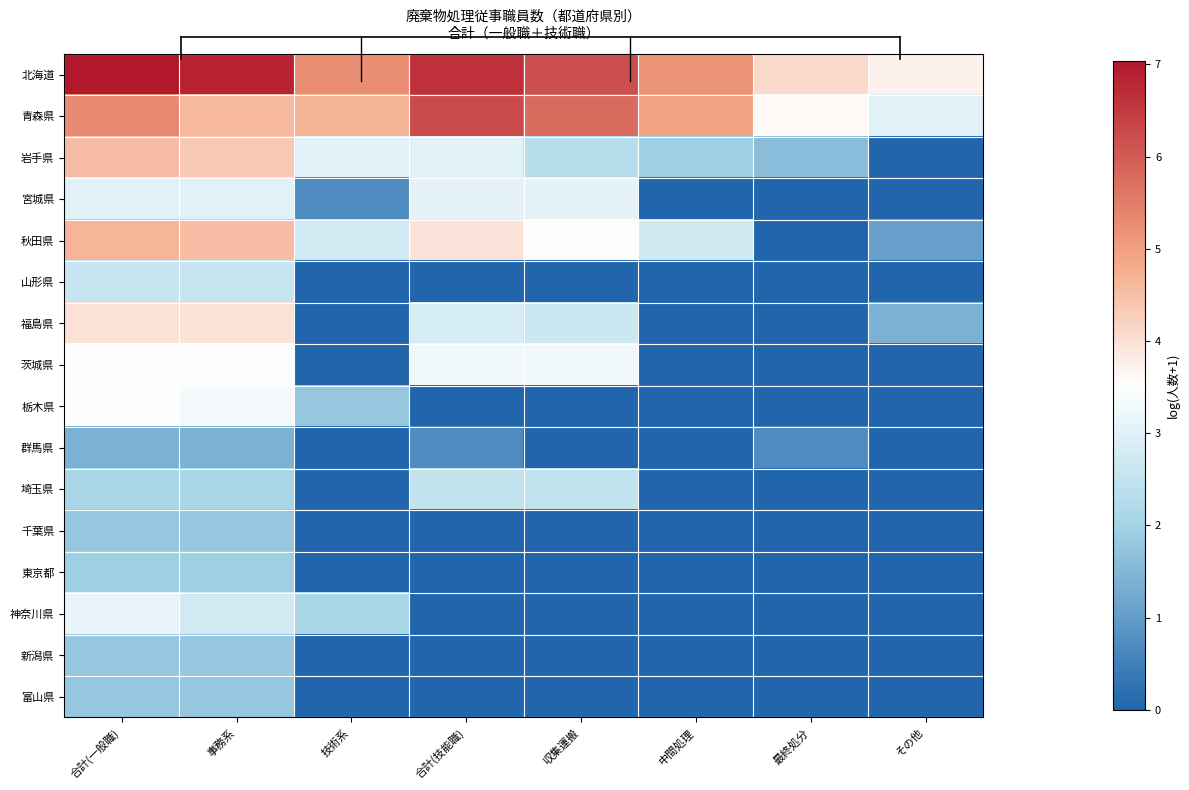

Which series has the largest total across all categories?

北海道